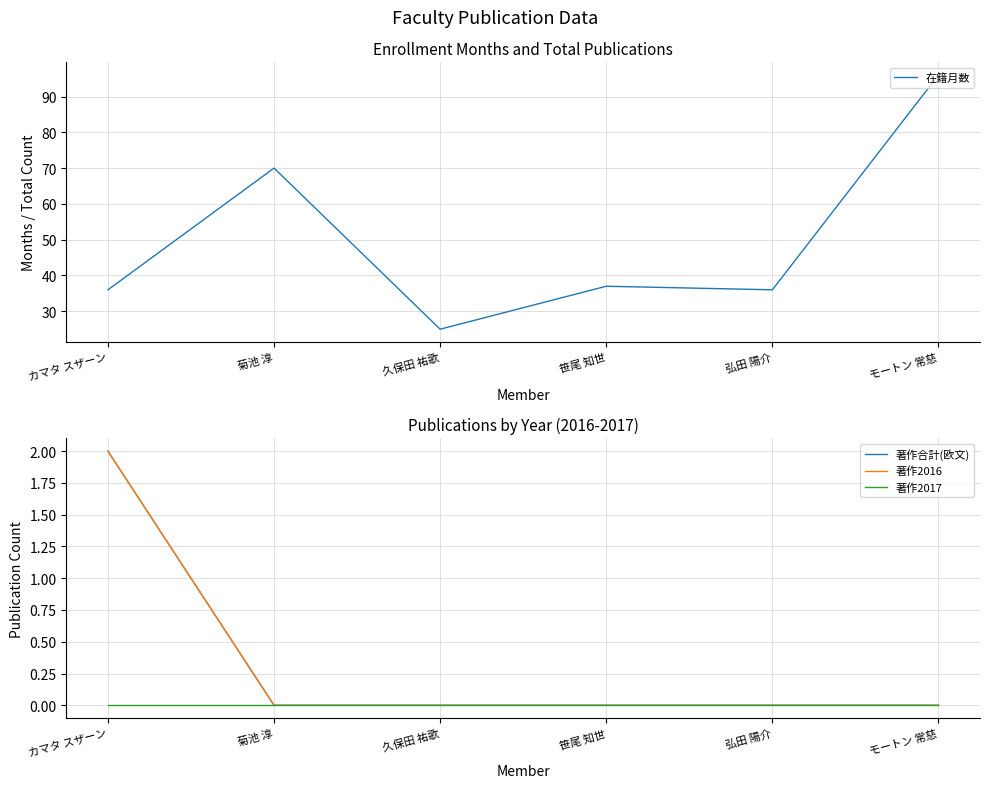

What is the sum of all 著作2016 values?

2